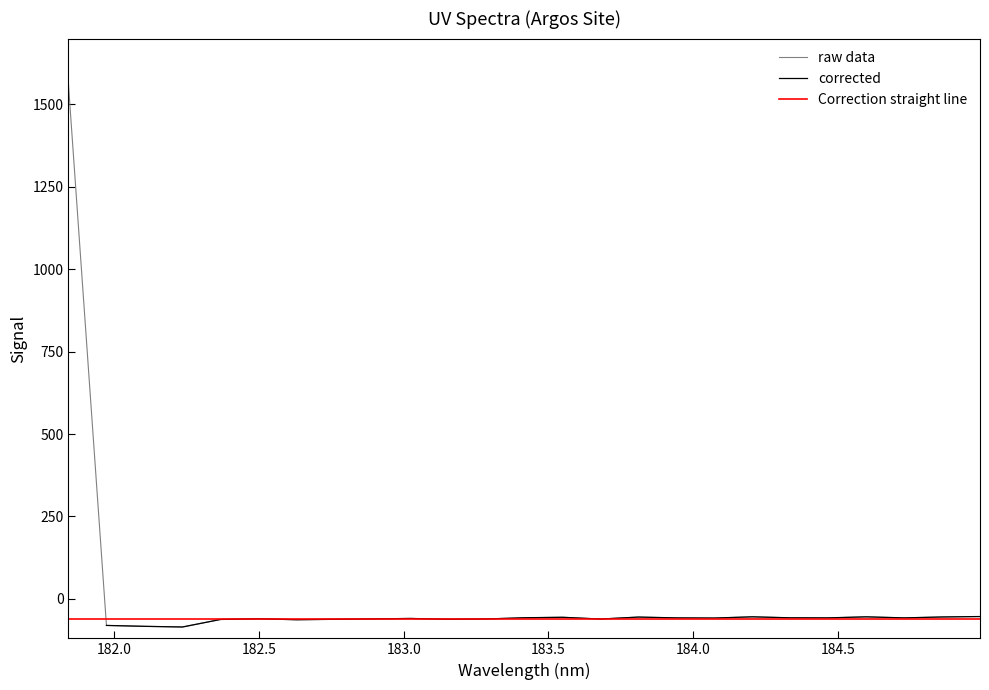

What is the lowest value of the raw data series?

-85.5